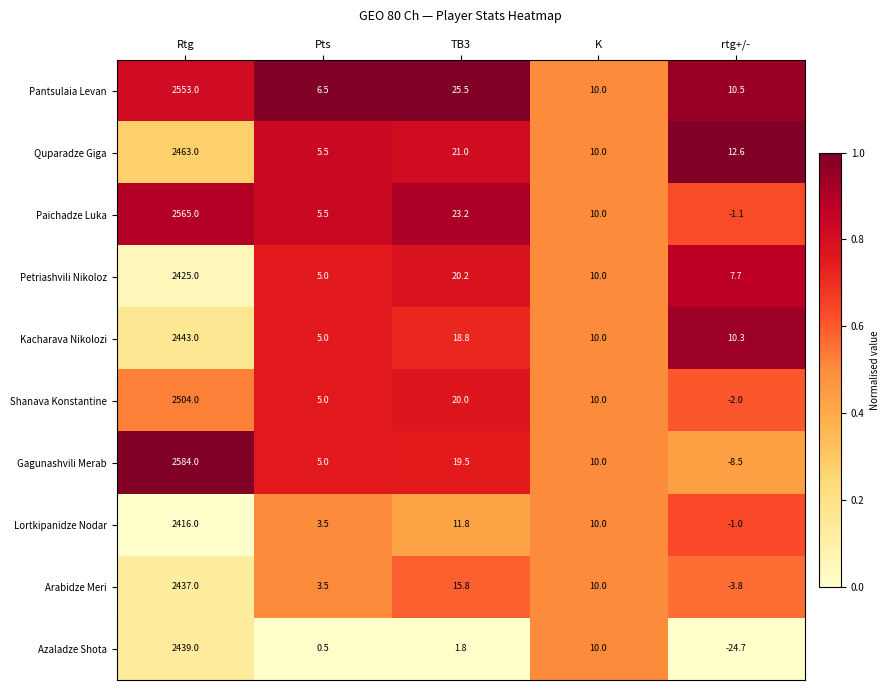

Is it true that Lortkipanidze Nodar equals 0.9 at Pts?

False